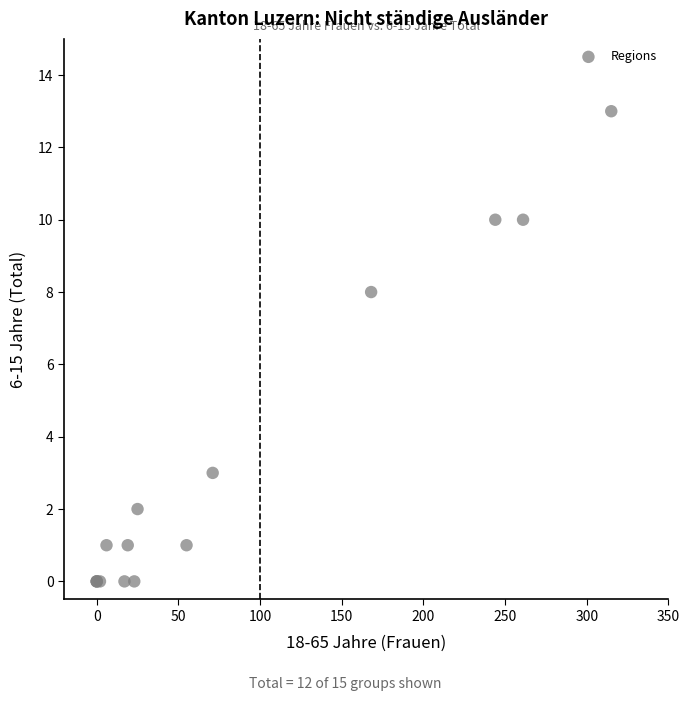

What Y value in the scatter plot is closest to 6?

8